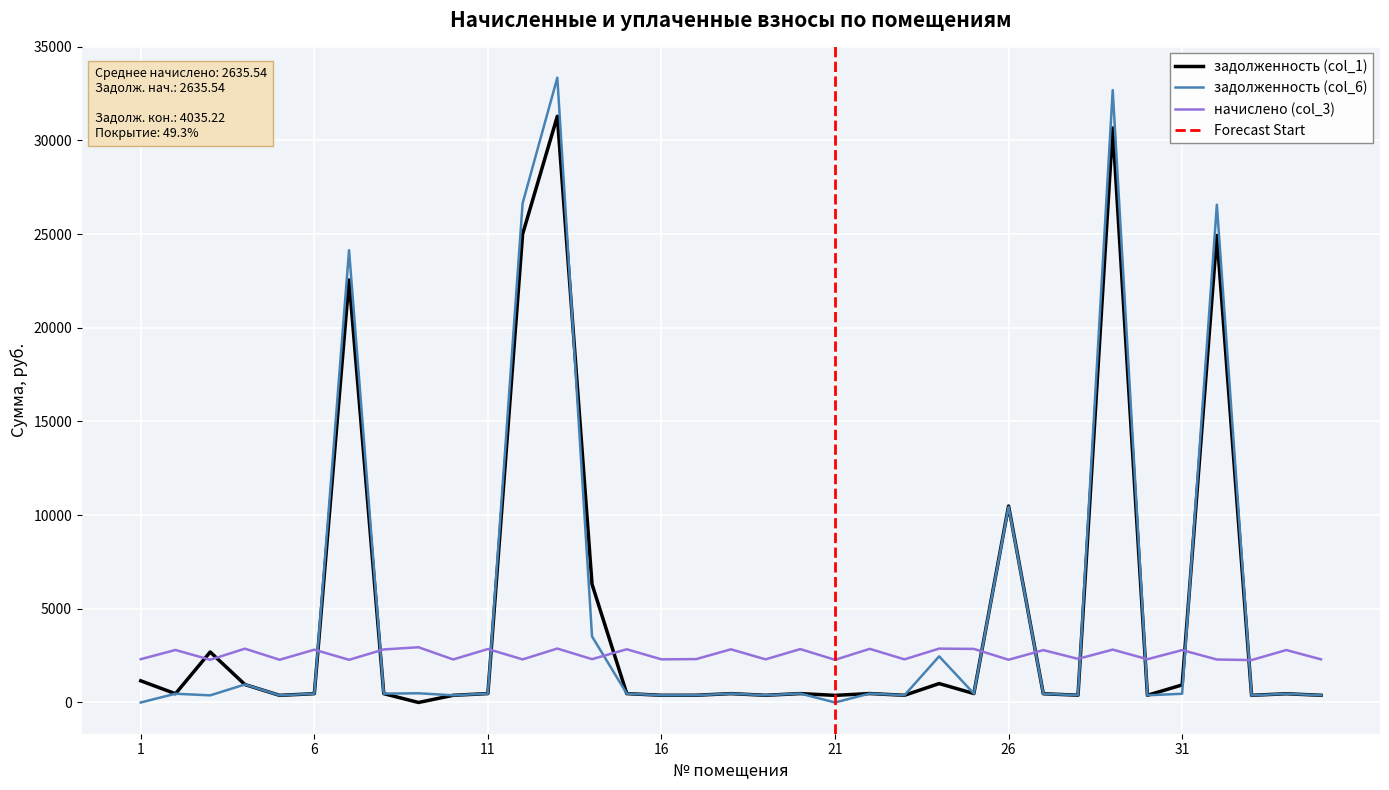

Read the задолженность (col_6) value at 32.

26563.1